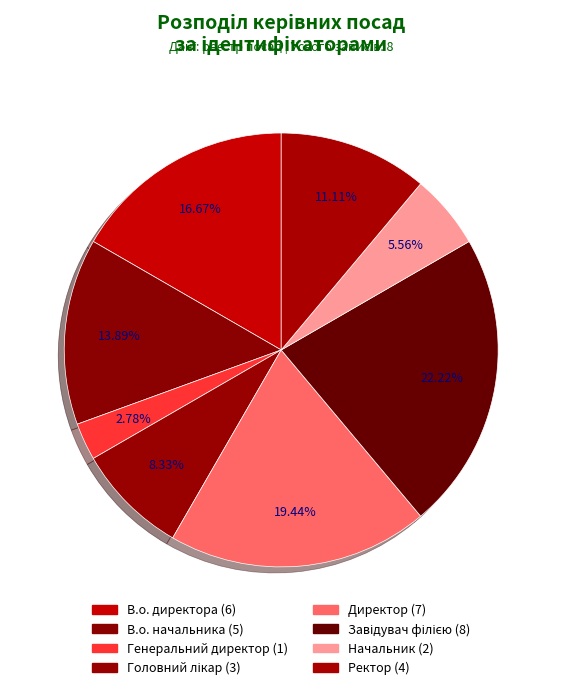

Is there any slice that represents more than half of the pie?

No